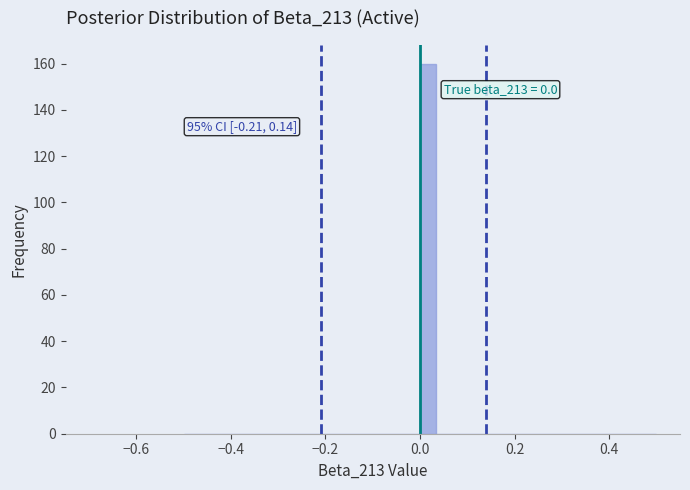

Read against the x-axis, roughly where is the centre of the tallest bar?

0.02